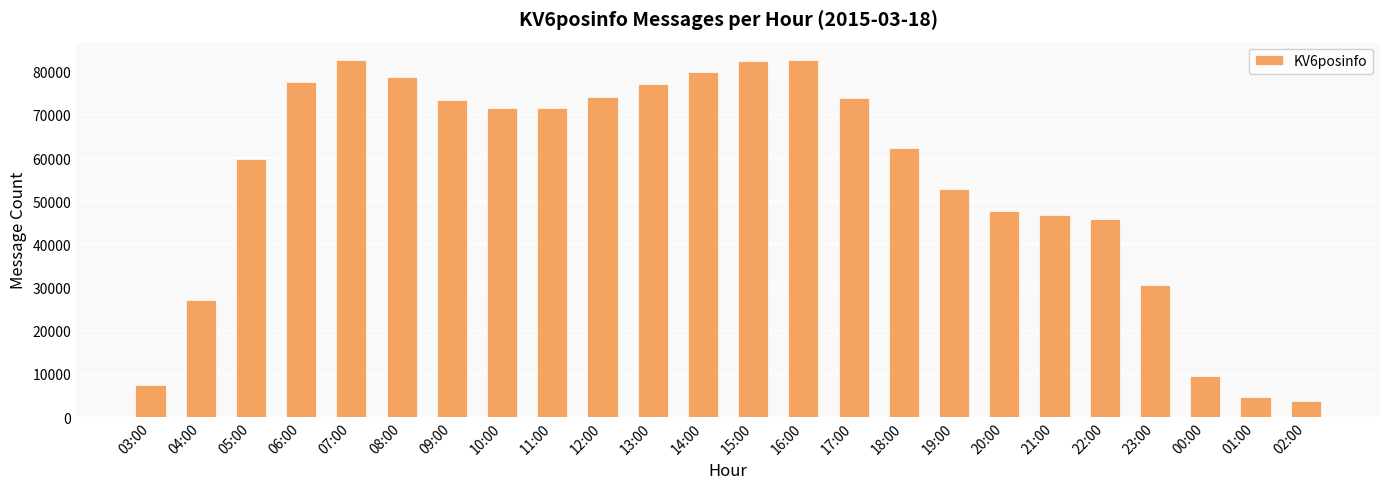

What is the greatest value displayed?

82820